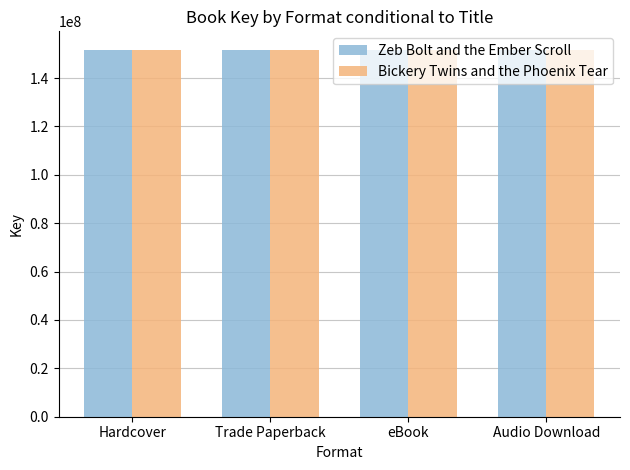

What is the minimum value shown in the chart?

151739140